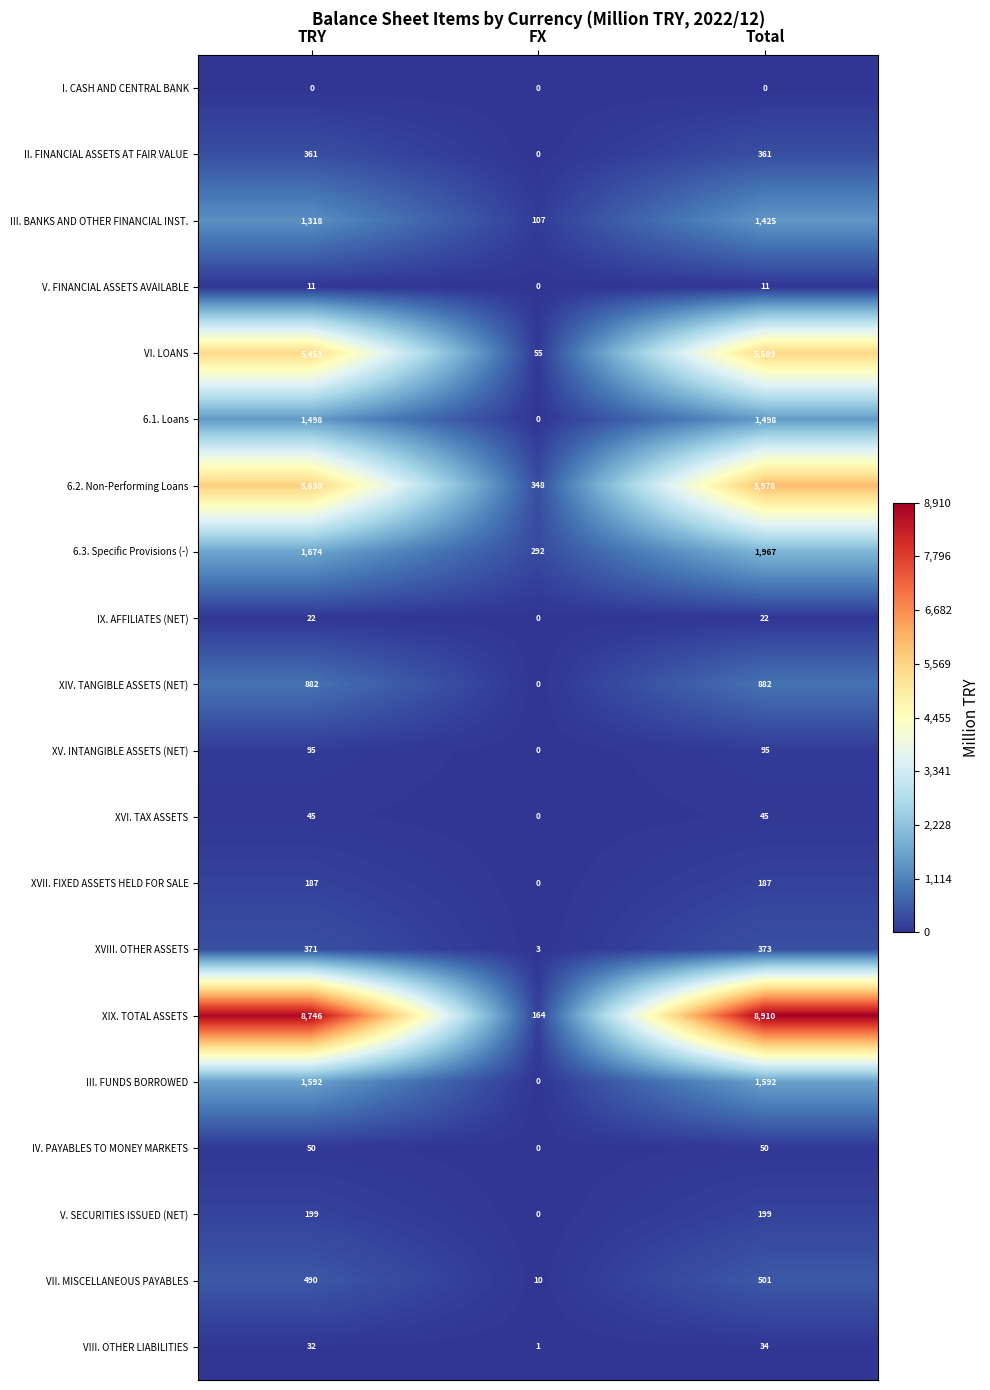

Rank the series by their maximum value, from highest to lowest.

XIX. TOTAL ASSETS, 6.2. Non-Performing Loans, VI. LOANS, 6.3. Specific Provisions (-), III. FUNDS BORROWED, 6.1. Loans, III. BANKS AND OTHER FINANCIAL INST., XIV. TANGIBLE ASSETS (NET), VII. MISCELLANEOUS PAYABLES, XVIII. OTHER ASSETS, II. FINANCIAL ASSETS AT FAIR VALUE, V. SECURITIES ISSUED (NET), XVII. FIXED ASSETS HELD FOR SALE, XV. INTANGIBLE ASSETS (NET), IV. PAYABLES TO MONEY MARKETS, XVI. TAX ASSETS, VIII. OTHER LIABILITIES, IX. AFFILIATES (NET), V. FINANCIAL ASSETS AVAILABLE, I. CASH AND CENTRAL BANK